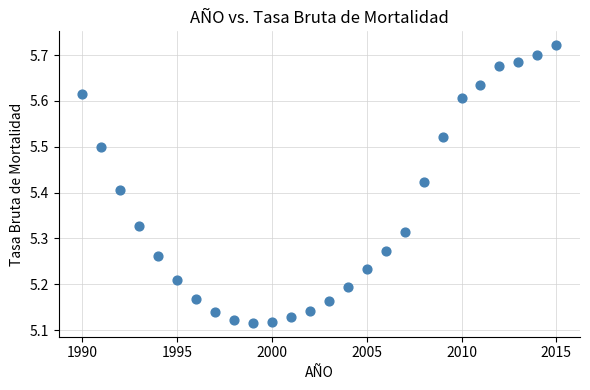

What is the range of Y values (max minus min)?

0.6